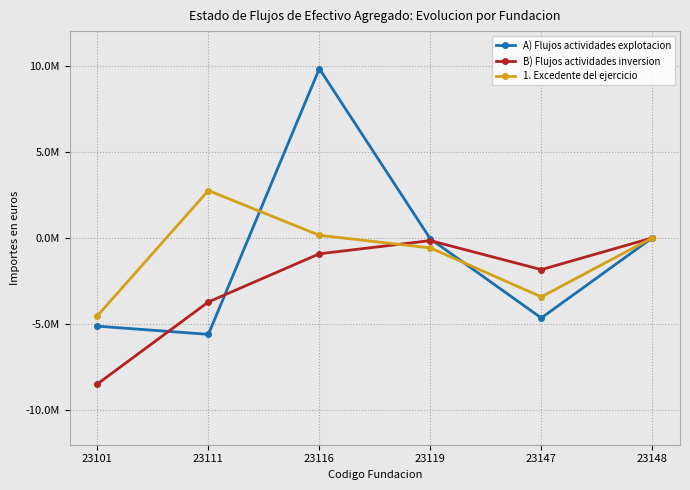

Which series has the largest range (max minus min)?

A) Flujos actividades explotacion